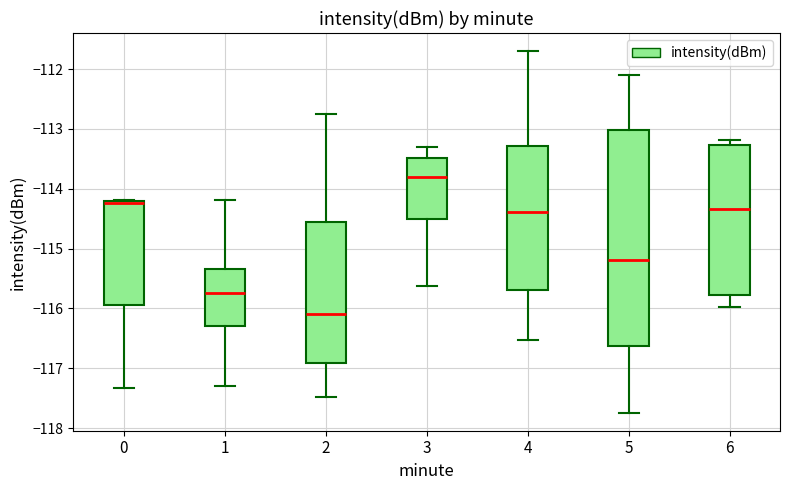

Reading left to right, read every box against the y-axis: the position of its median line, the range the box covers, and the ends of its whiskers. The values are not printed on the chart, so give them approximately, as read against the axis.

0: median -114.2 (just below the box's upper edge), box -115.9 to -114.2, whiskers -117.3 to -114.2
1: median -115.7, box -116.3 to -115.3, whiskers -117.3 to -114.2
2: median -116.1, box -116.9 to -114.5, whiskers -117.5 to -112.7
3: median -113.8, box -114.5 to -113.5, whiskers -115.6 to -113.3
4: median -114.4, box -115.7 to -113.3, whiskers -116.5 to -111.7
5: median -115.2, box -116.6 to -113.0, whiskers -117.7 to -112.1
6: median -114.3, box -115.8 to -113.3, whiskers -116.0 to -113.2